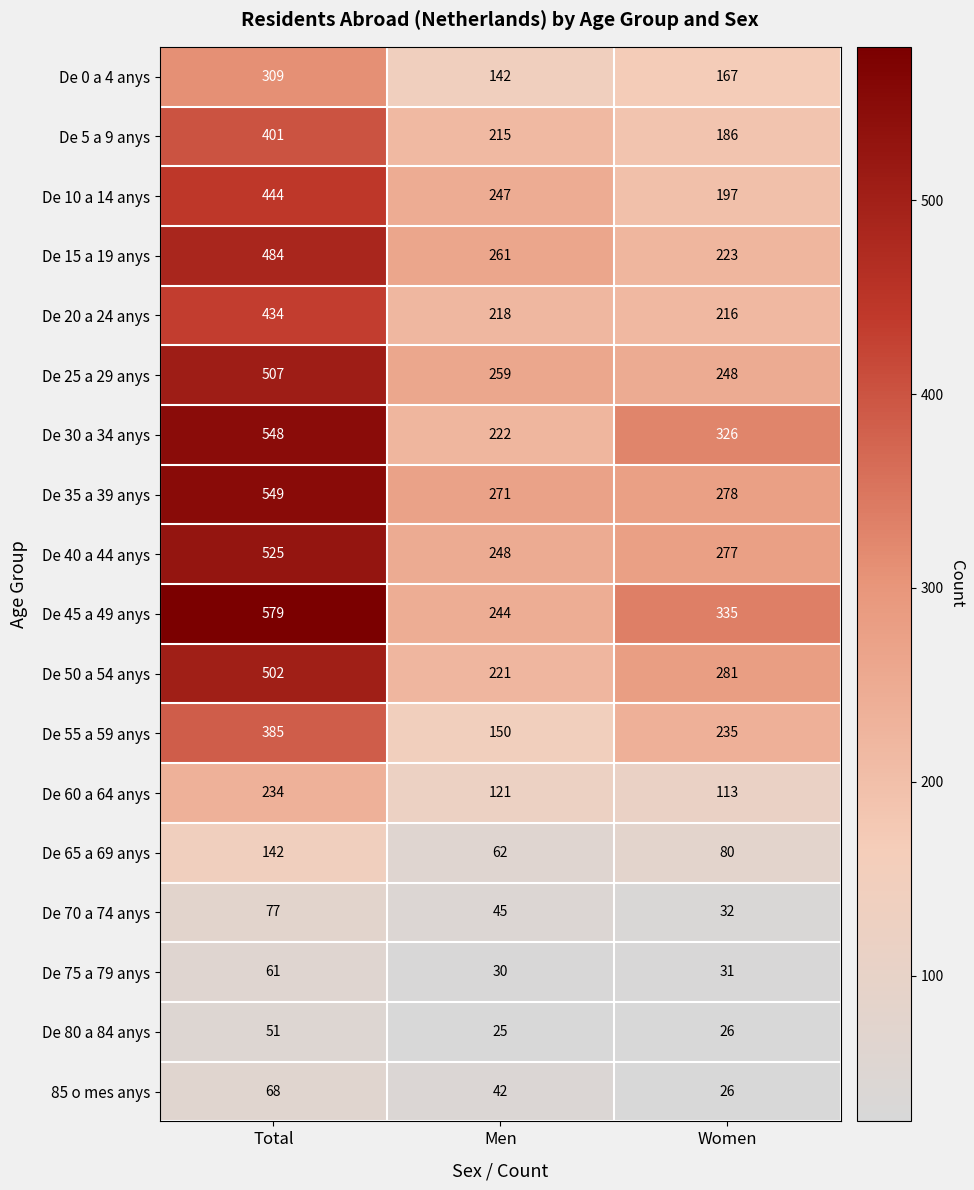

At which category is the sum across all series the highest?

Total